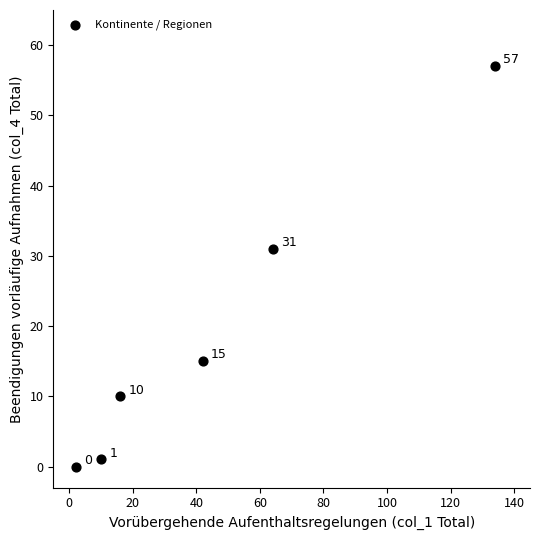

What is the average Y value?

19